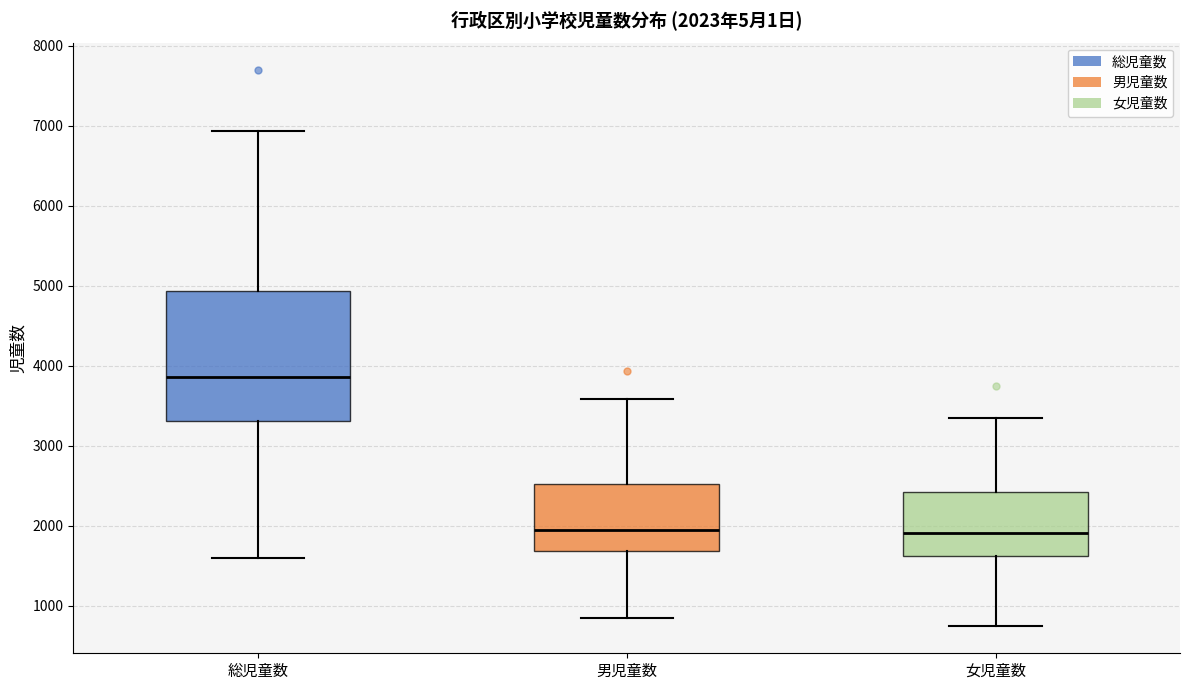

Which box's median line is the highest?

総児童数